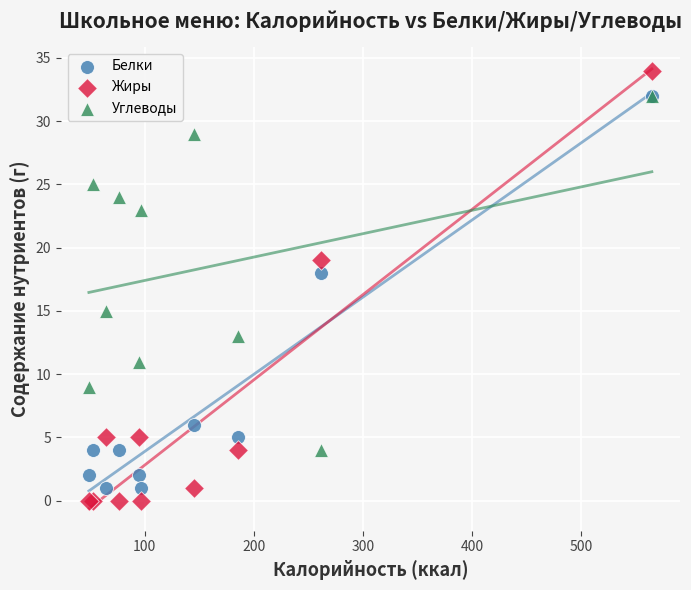

Across all series, what Y value is closest to 17?

18